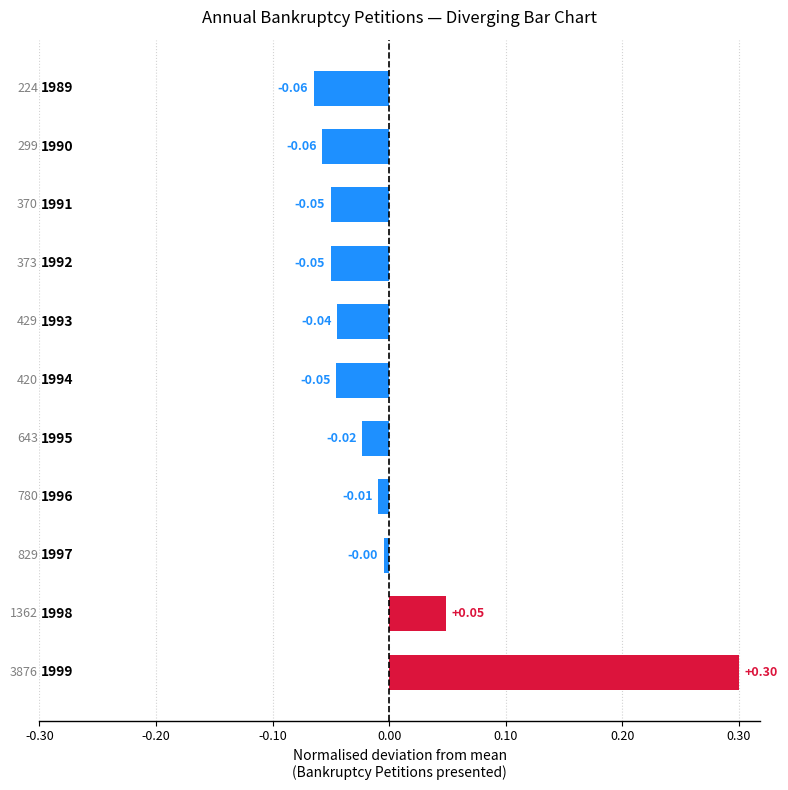

How many data points are less than 0?

9